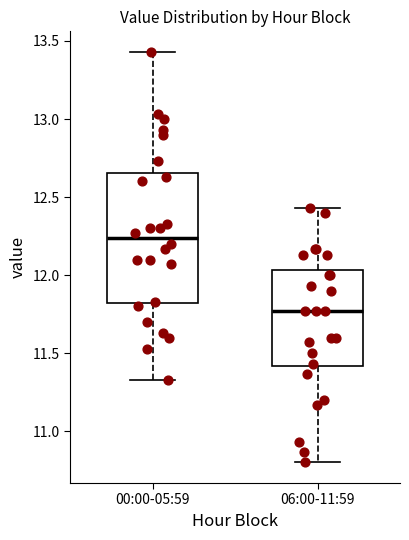

Which box's median line is the highest?

00:00-05:59